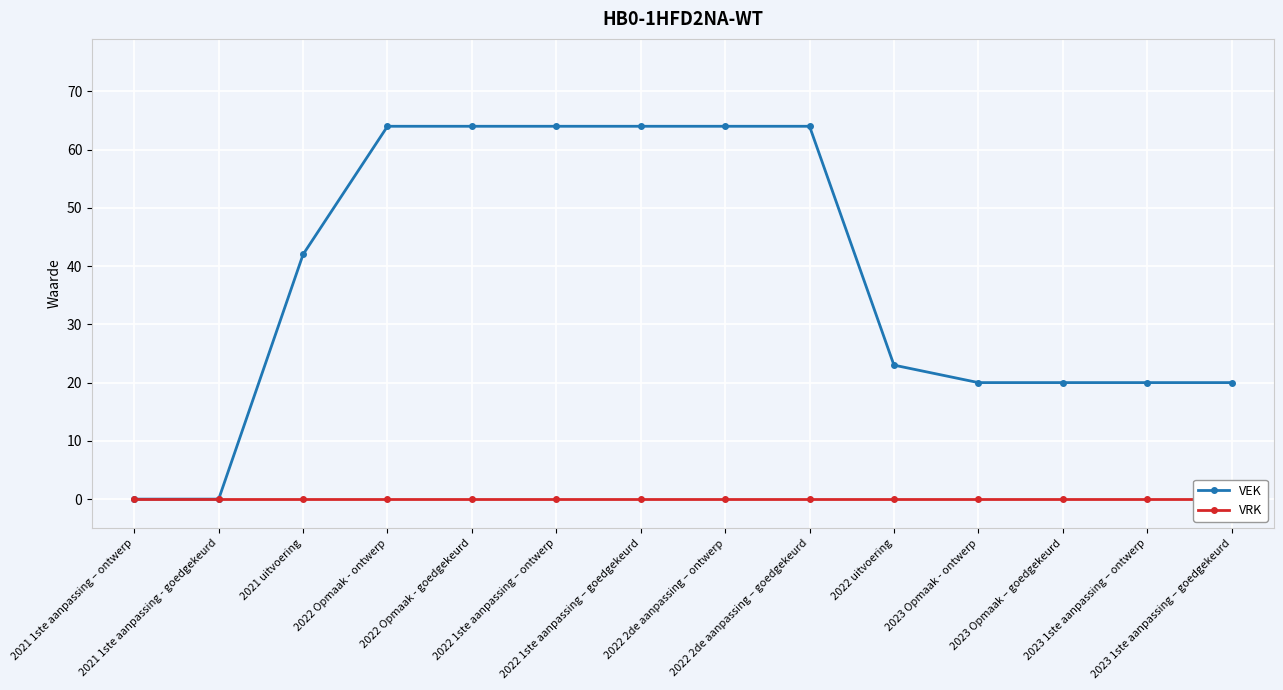

Which category has the lowest value across all series?

2021 1ste aanpassing – ontwerp